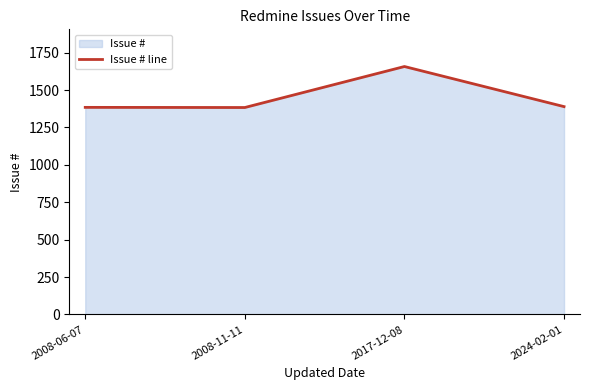

Reading left to right, transcribe all the data shown in this chart.

1384	1383	1657	1389